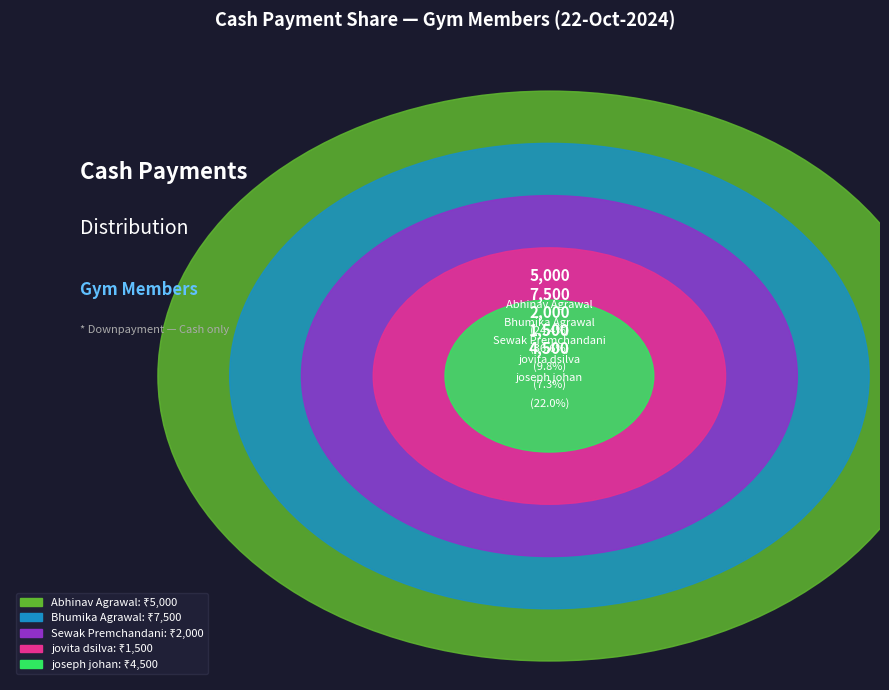

Does Bhumika Agrawal account for over 50% of the chart?

No